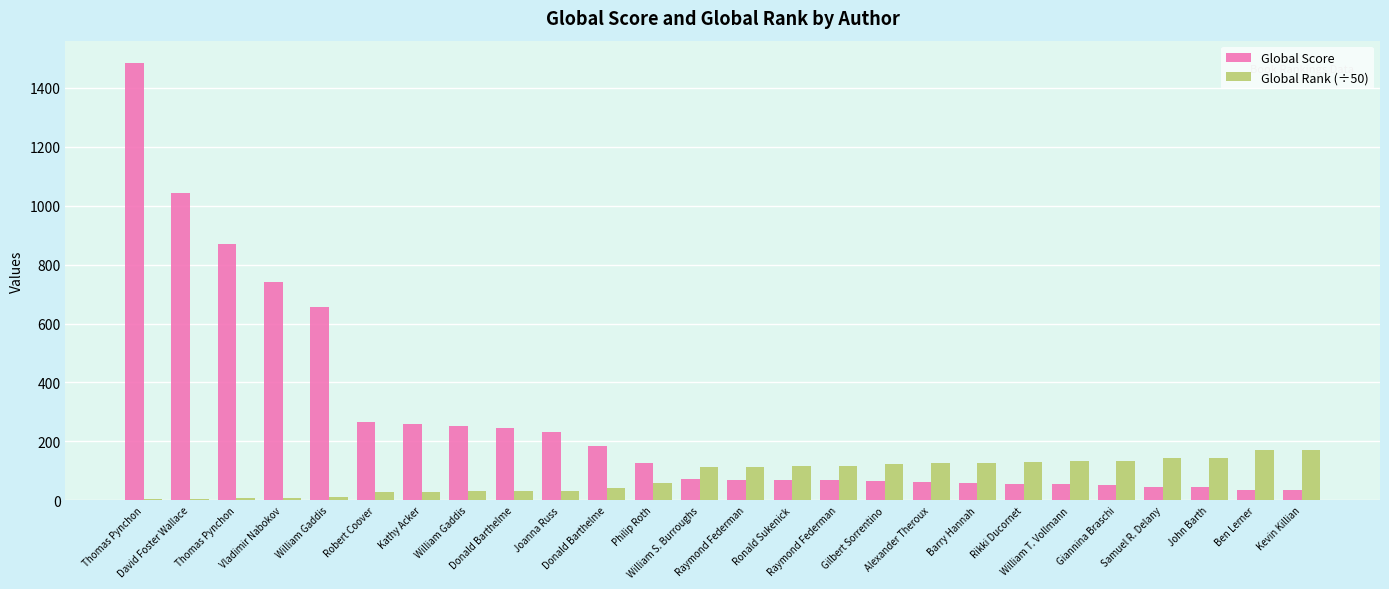

How many categories are shown in the chart?

26